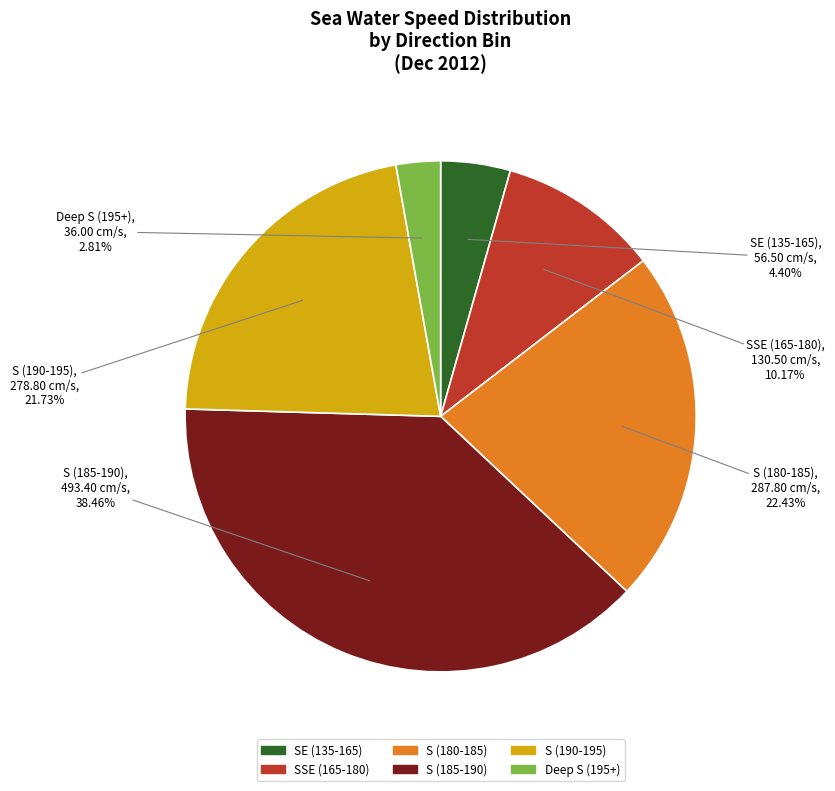

Is the sum of SSE (165-180) and S (180-185) greater than half?

No